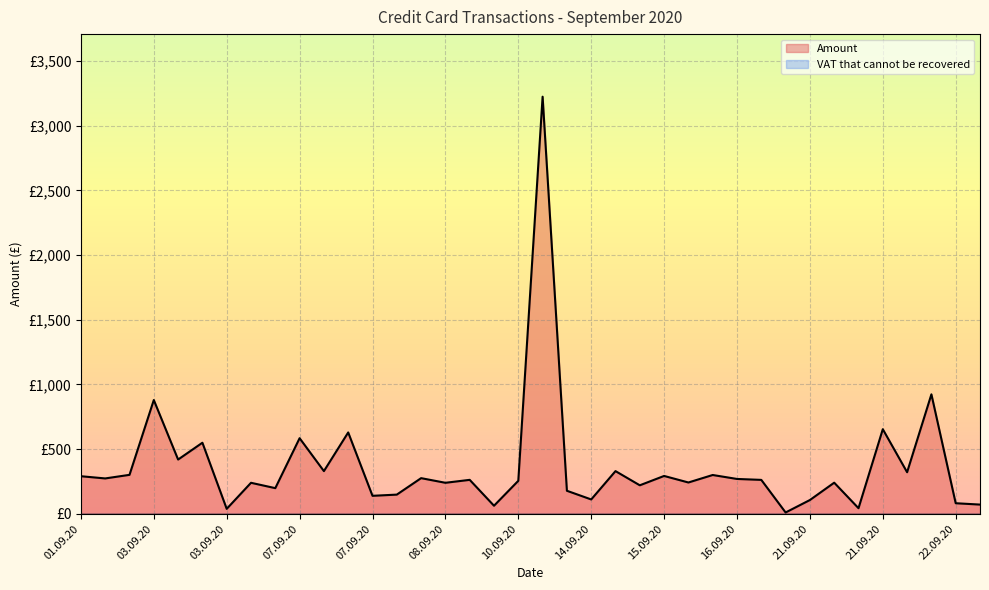

What is the maximum value shown in the chart?

3224.2